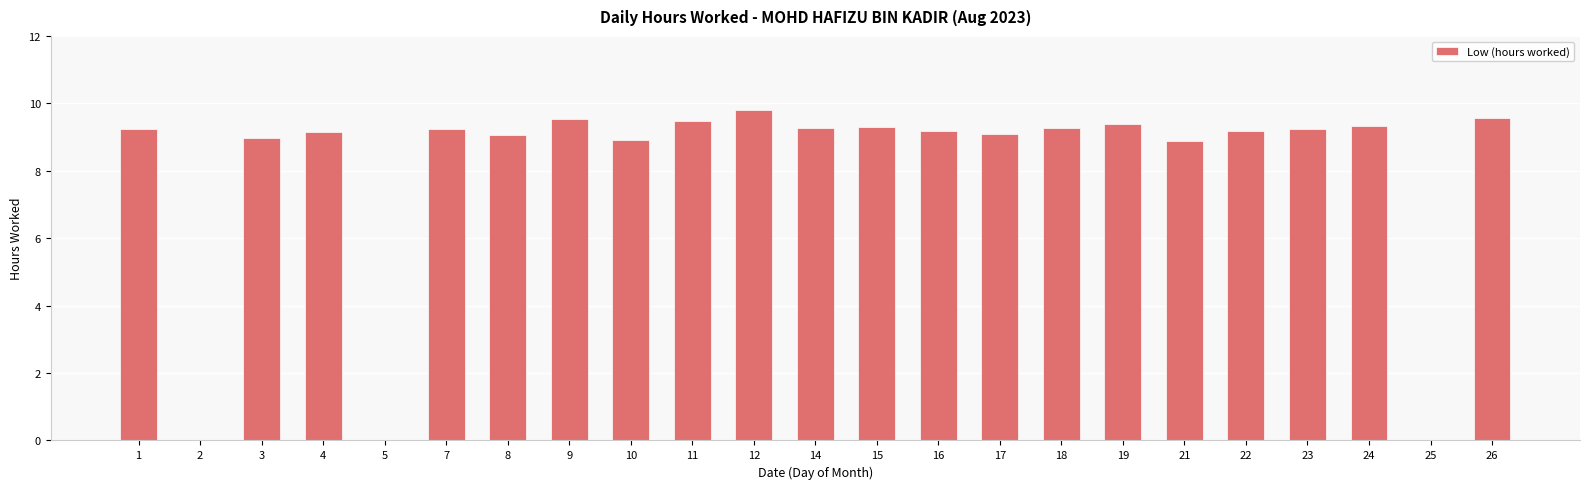

What is the approximate value at 10?

8.9